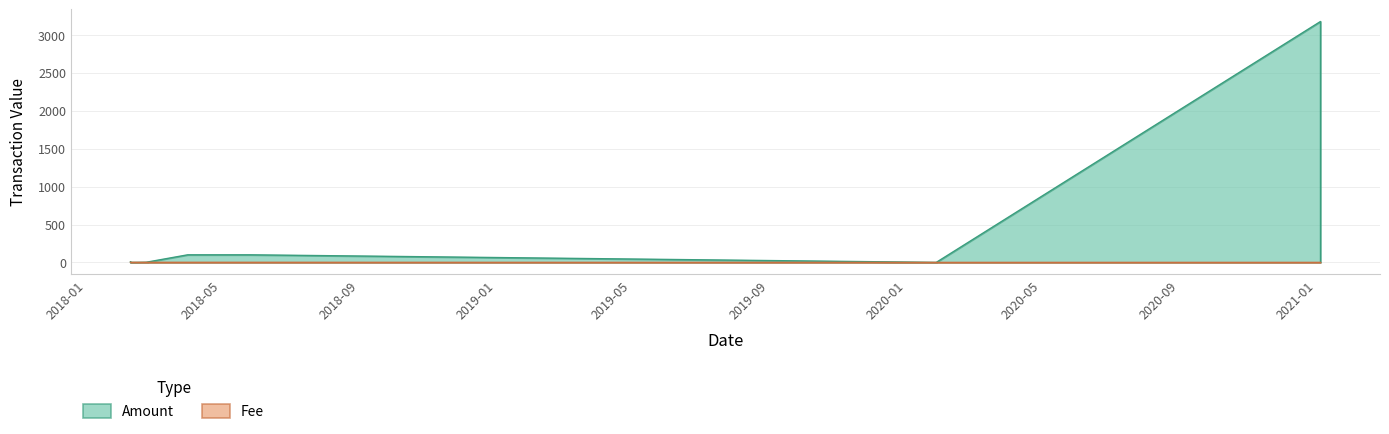

Reading left to right, list all the values displayed in this chart.

Amount: 2018-02-08 21:06:08=9.0	2018-02-08 21:12:50=0.0	2018-02-13 23:57:18=0.0	2018-02-13 23:57:18=0.0	2018-02-14 02:24:49=0.0	2018-02-22 22:15:44=2.0	2018-03-31 21:32:59=100.1	2018-05-26 15:02:12=100.1	2020-01-28 00:55:11=0.0	2021-01-04 12:21:12=3178.5	2021-01-04 12:34:12=0.0
Fee: 2018-02-08 21:06:08=1.0	2018-02-08 21:12:50=1.0	2018-02-13 23:57:18=1.0	2018-02-13 23:57:18=1.0	2018-02-14 02:24:49=1.0	2018-02-22 22:15:44=1.0	2018-03-31 21:32:59=1.0	2018-05-26 15:02:12=1.0	2020-01-28 00:55:11=0.1	2021-01-04 12:21:12=0.0	2021-01-04 12:34:12=0.0